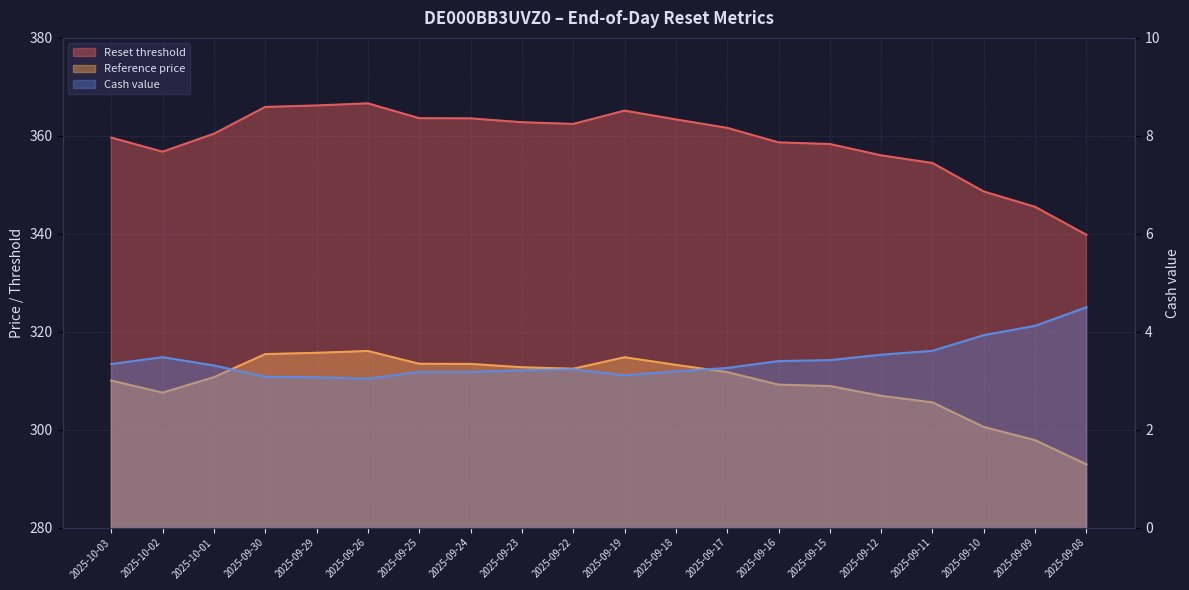

Between 2025-09-23 and 2025-09-19, which series saw the biggest shift?

Reset threshold